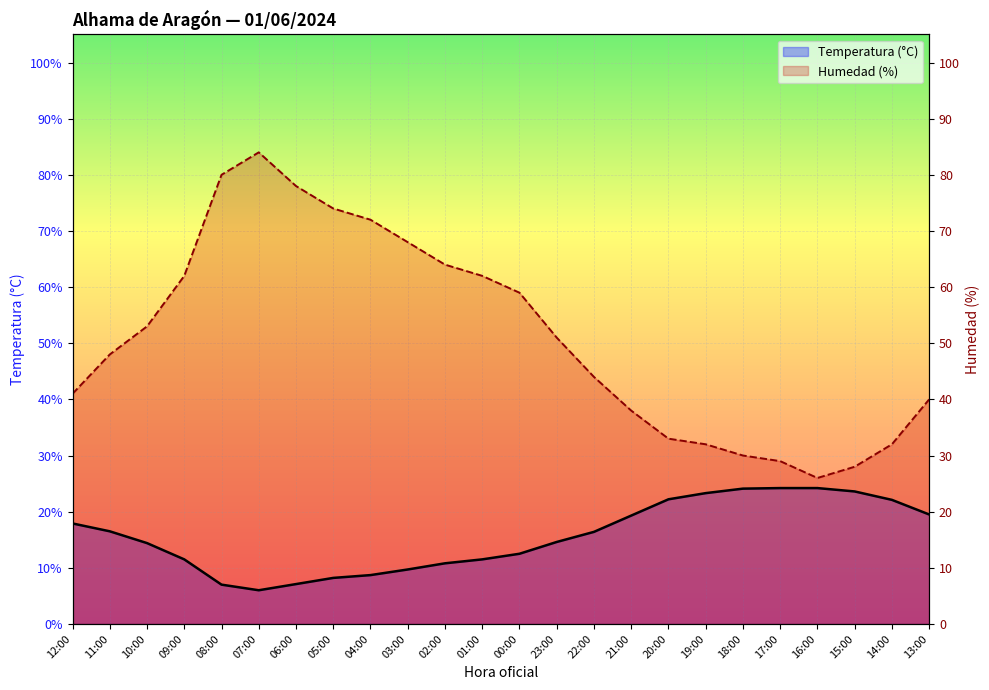

What is the sum of all Temperatura (°C) values?

375.3